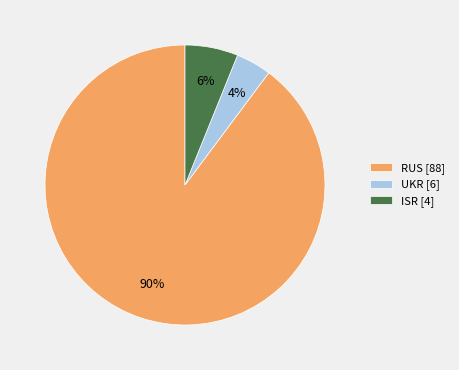

The ISR [4] slice represents 19% of the pie. True or false?

False